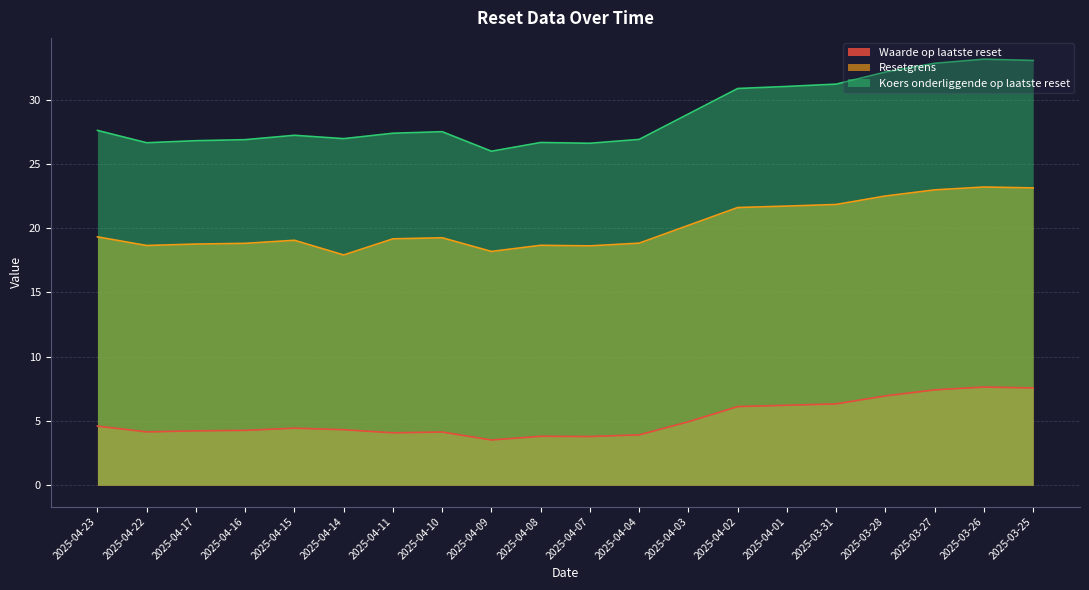

True or false: Resetgrens has a value of 17.9 at 2025-04-14.

True